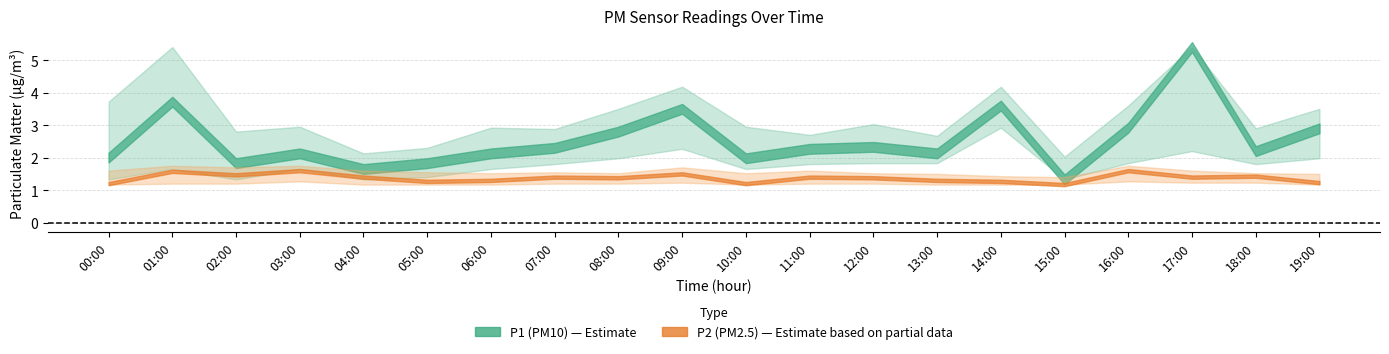

True or false: P2_center and P1_upper intersect in this chart.

False